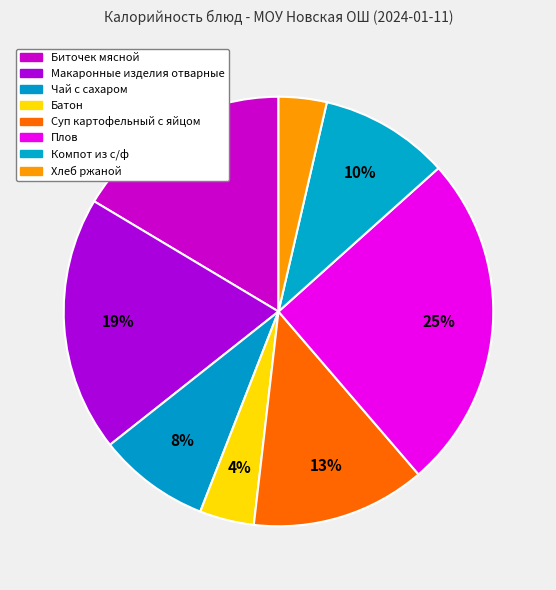

Count the number of slices in the pie.

8